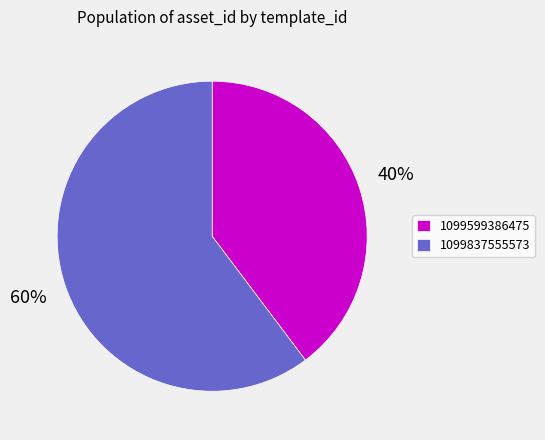

Between 1099837555573 and 1099599386475, which is larger?

1099837555573